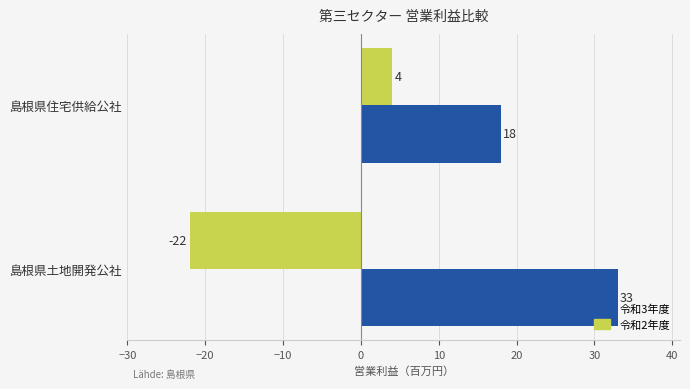

At how many categories does at least one series exceed 30?

1